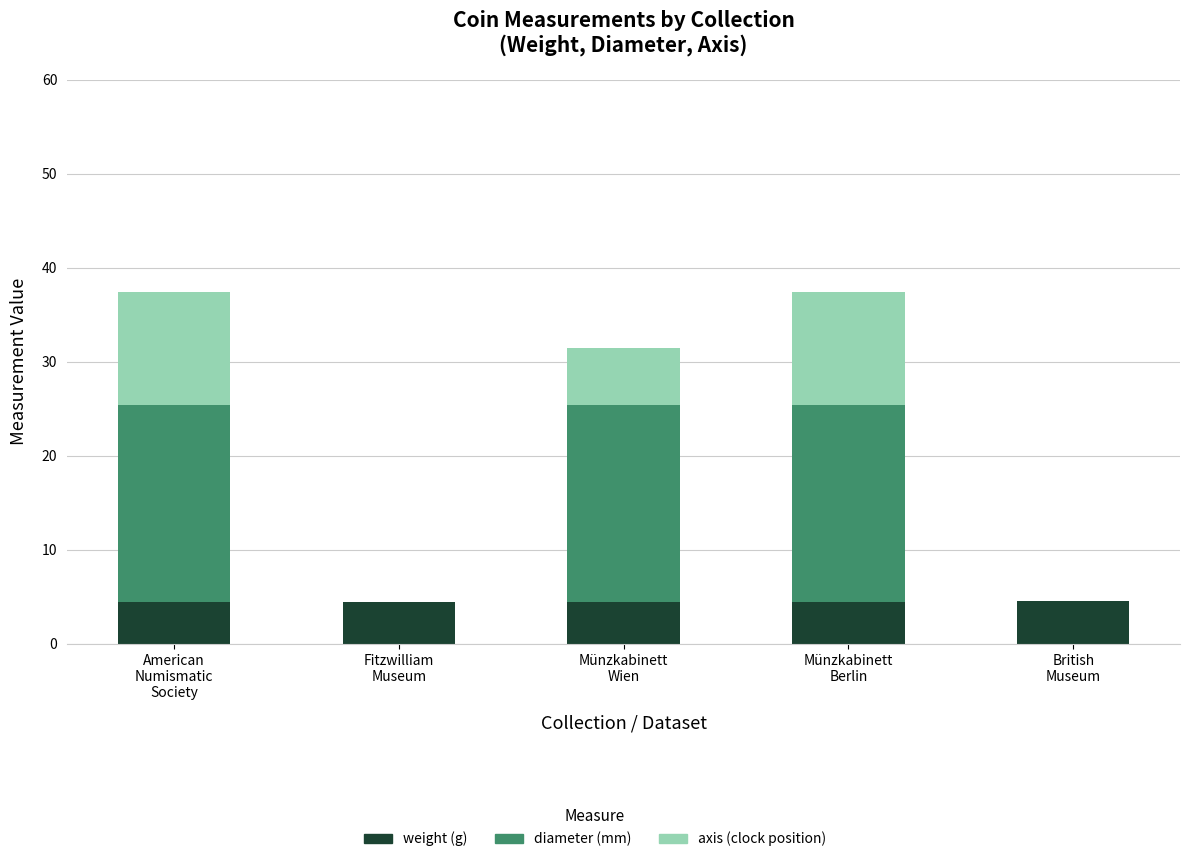

Does the chart contain stacked bars?

Yes